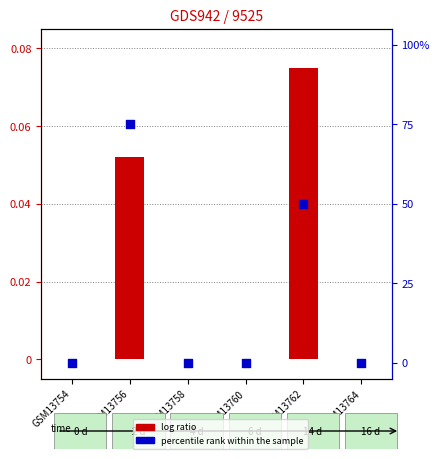

Which series has the largest Y range (max minus min)?

percentile rank within the sample